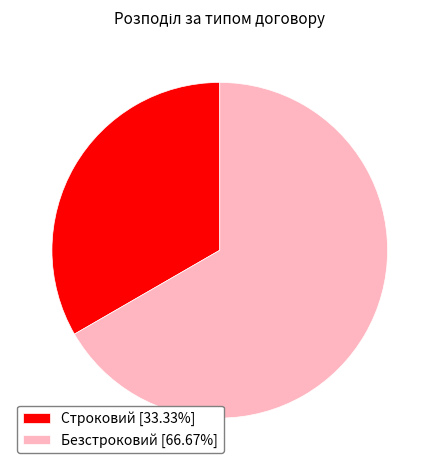

The Безстроковий slice represents 60% of the pie. True or false?

False